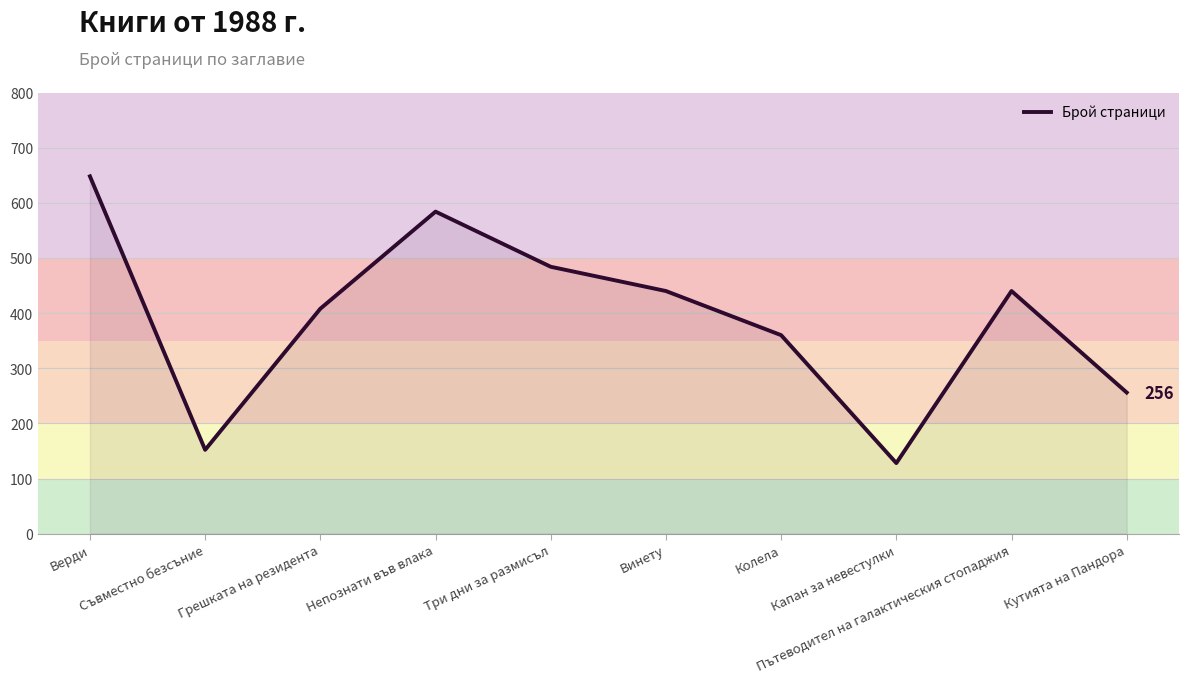

How many interior local valleys (lower than both neighbors) does the data have?

2